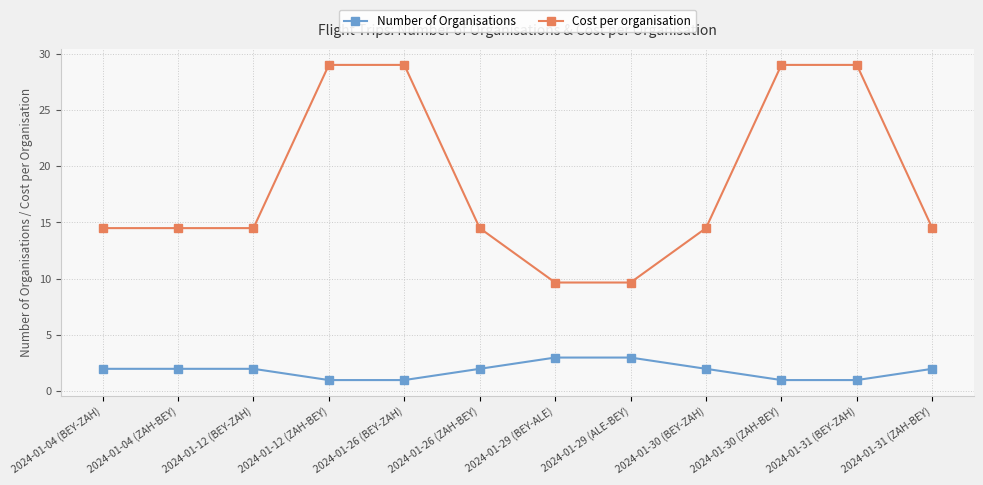

What is the difference between the maximum and second lowest values in the Number of Organisations series?

2.0